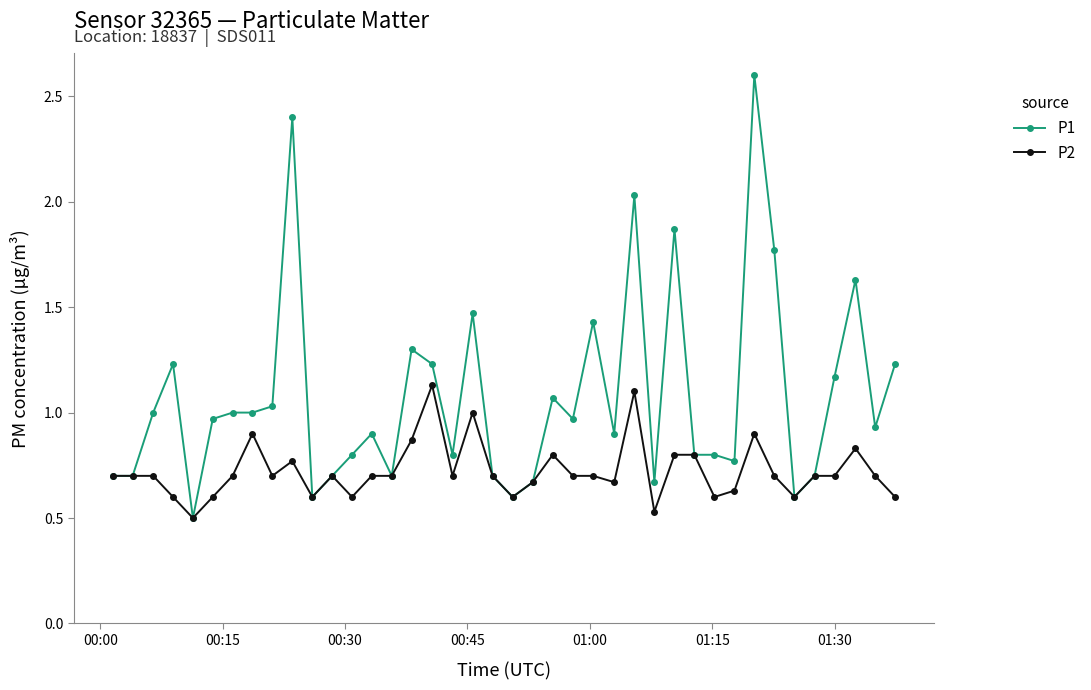

What is the greatest value displayed?

2.6